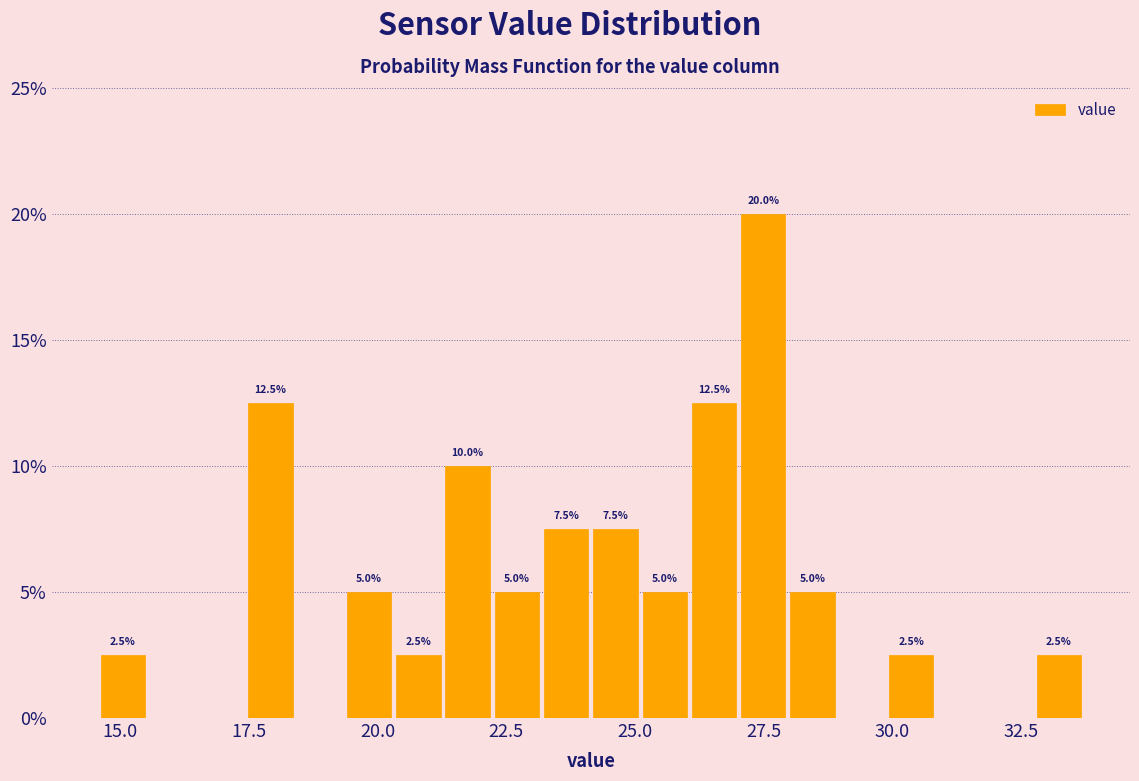

Around what value on the x-axis is the tallest bar? Give the approximate position of its centre, as read against the axis.

27.5